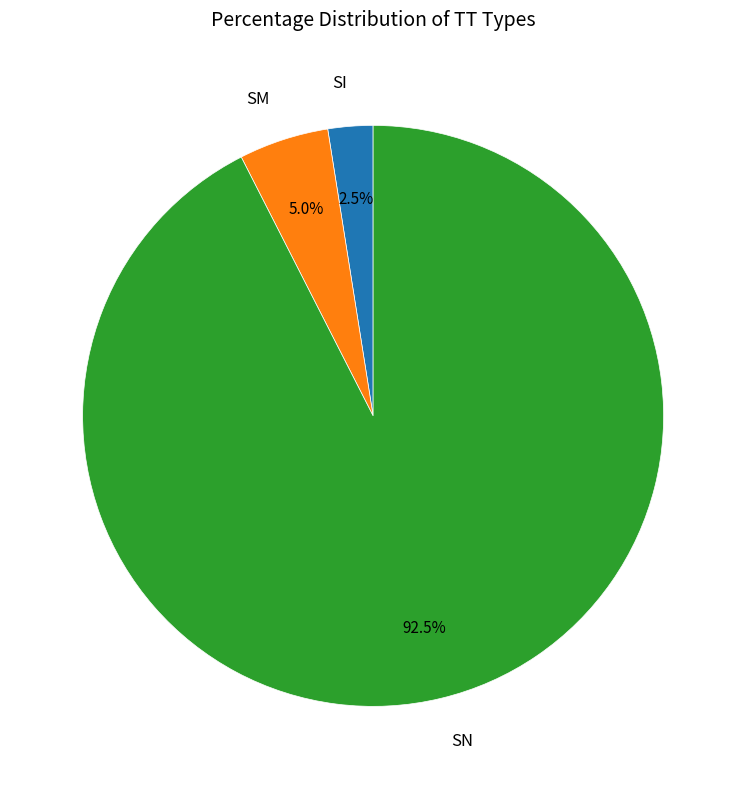

Does any single category account for the majority?

Yes